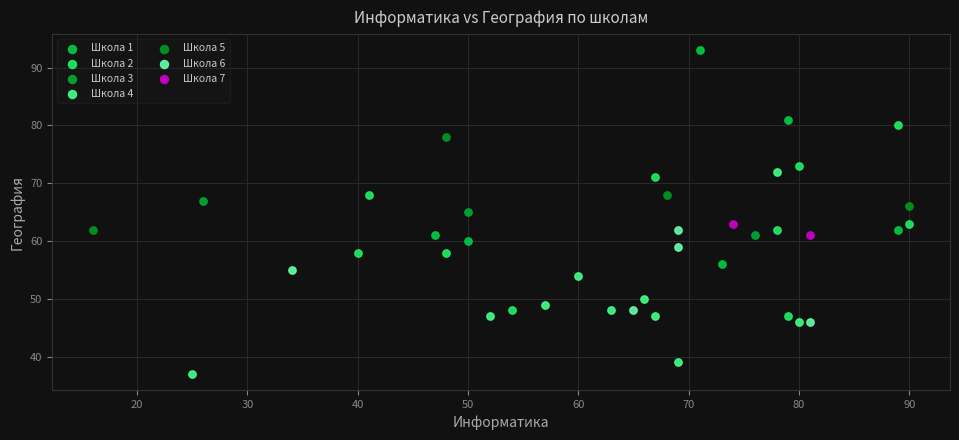

What are all the series names shown in the legend?

Школа 1, Школа 2, Школа 3, Школа 4, Школа 5, Школа 6, Школа 7